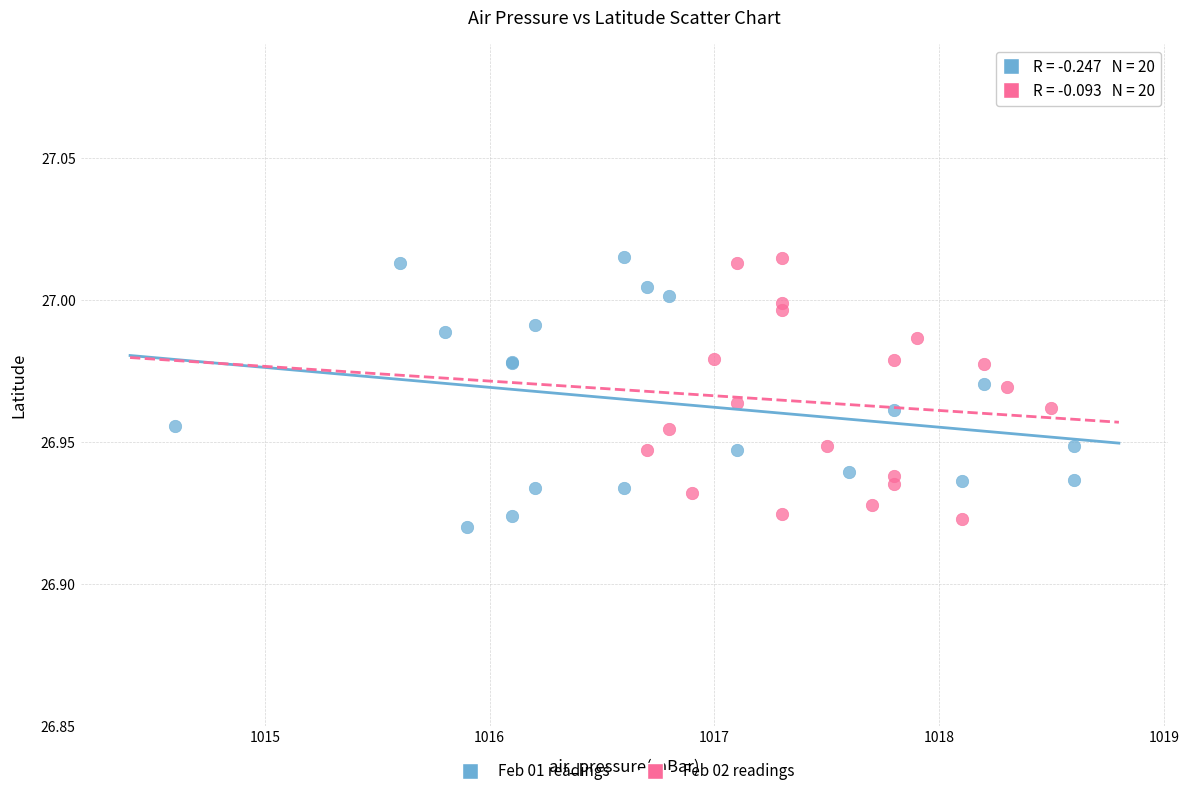

What are all the series names shown in the legend?

Feb 01 readings, Feb 02 readings